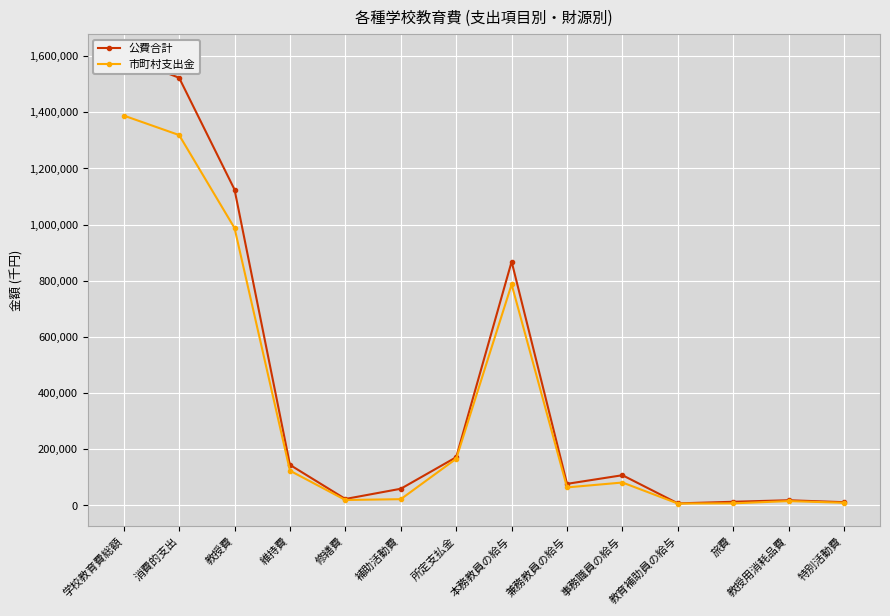

True or false: 市町村支出金 and 公費合計 cross at least once.

False